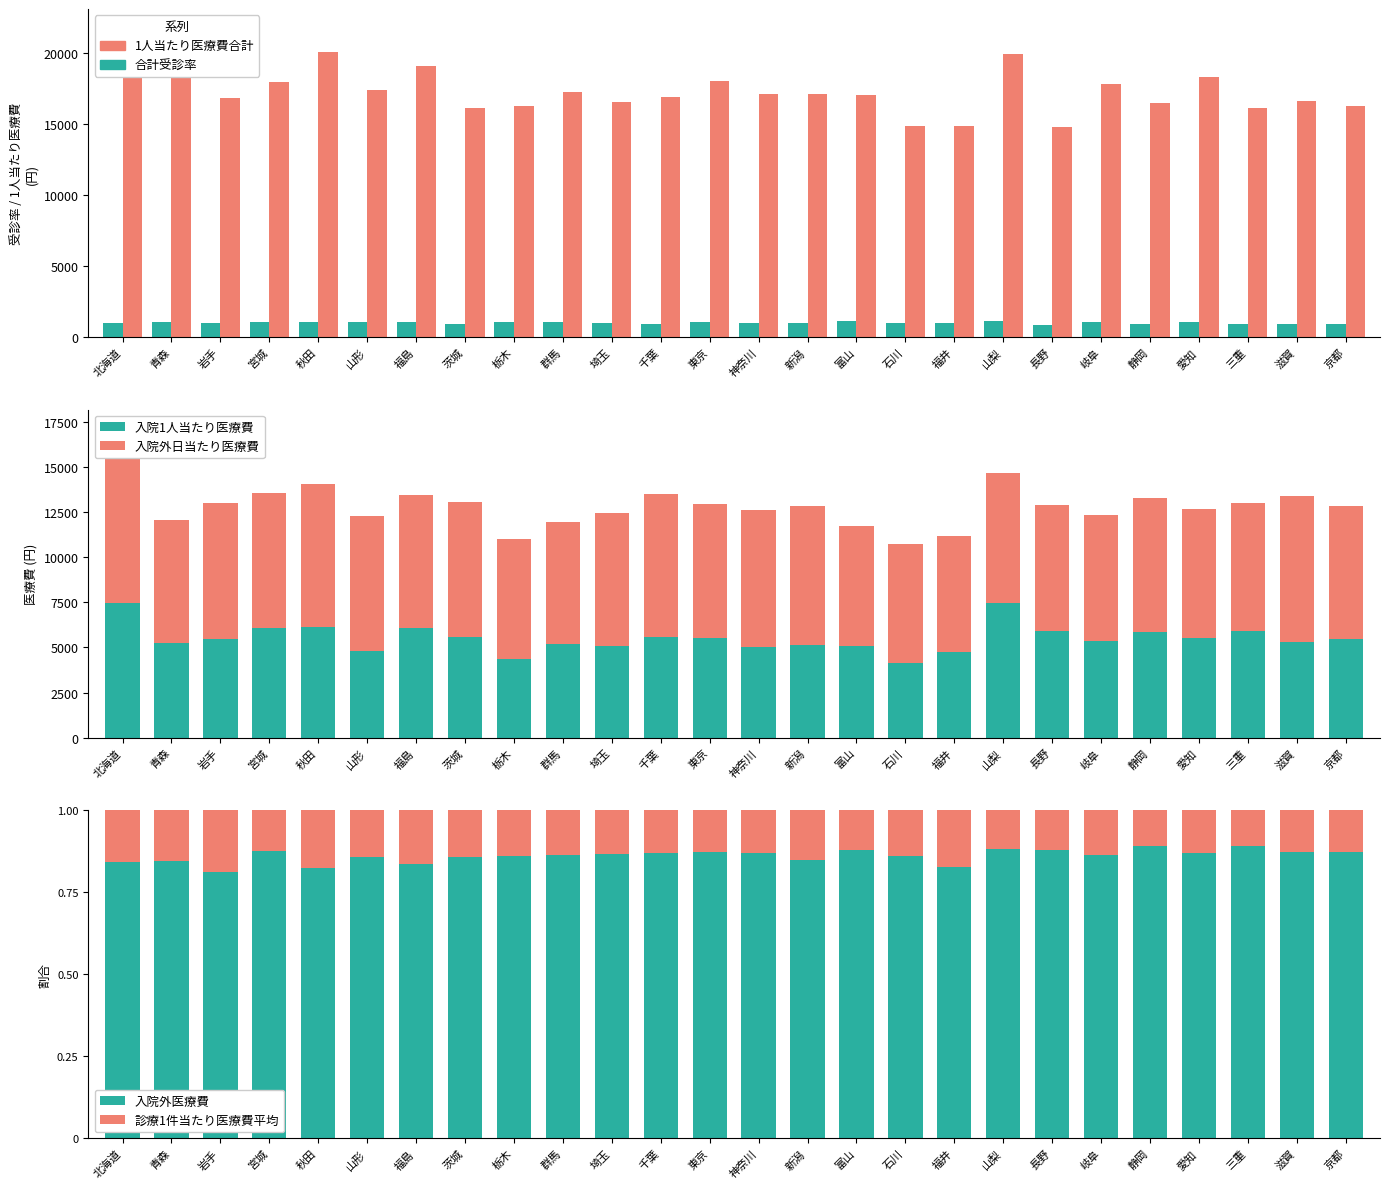

At 滋賀, list the series in order from largest to smallest.

1人当たり医療費合計, 入院外日当たり医療費, 入院1人当たり医療費, 合計受診率, 入院外医療費, 診療1件当たり医療費平均